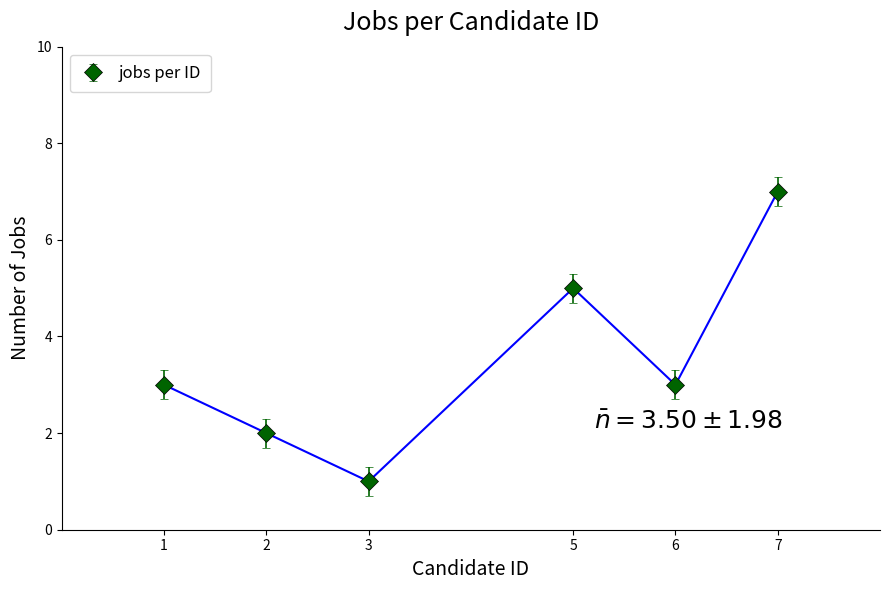

What is the value of the 1st point from the left?

3